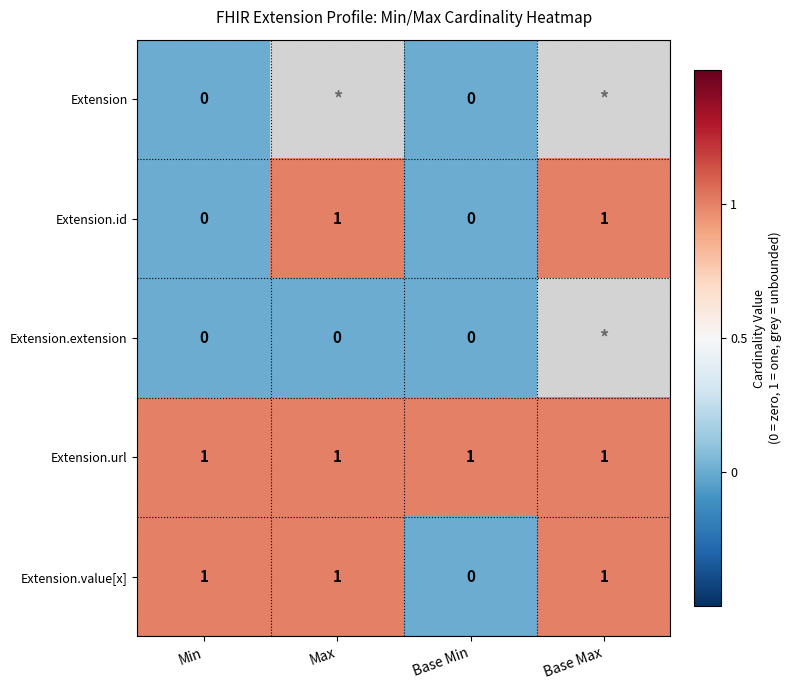

The Extension.id series shows 1 at Max. True or false?

True